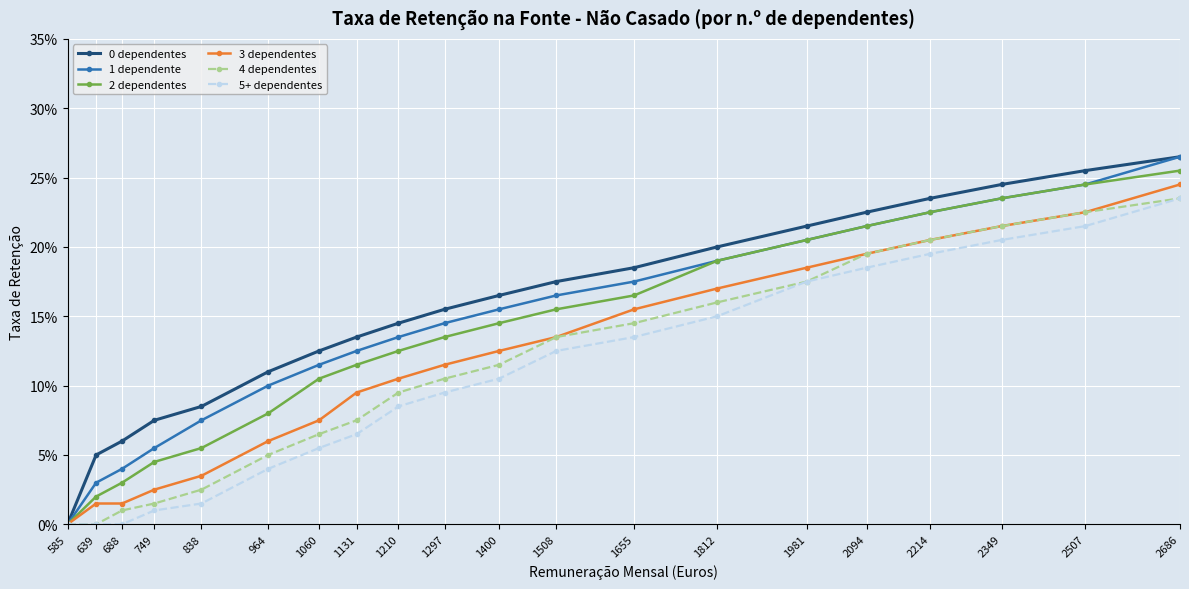

What is the total value across all series at 688?

0.2